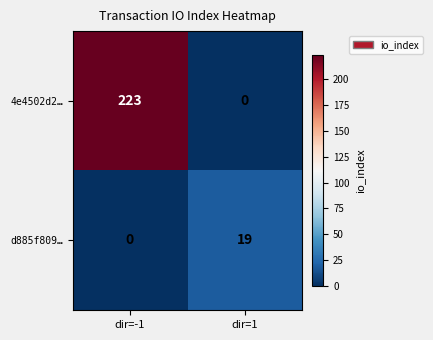

True or false: d885f809… has a value of 19 at dir=1.

True